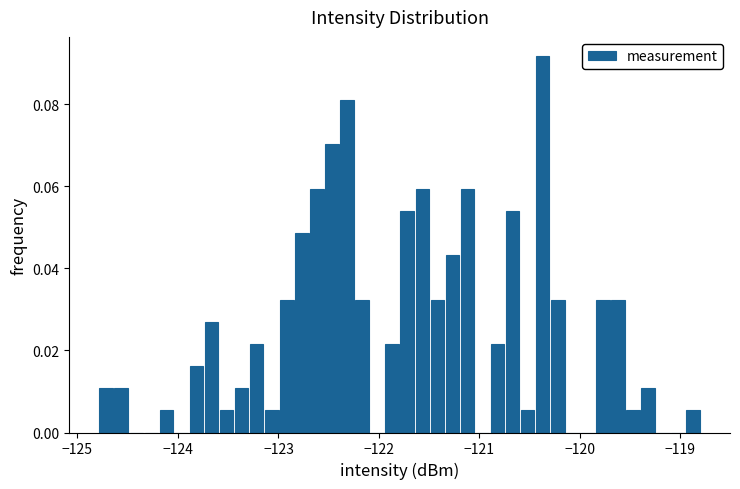

Read against the x-axis, roughly where is the centre of the tallest bar?

-120.4